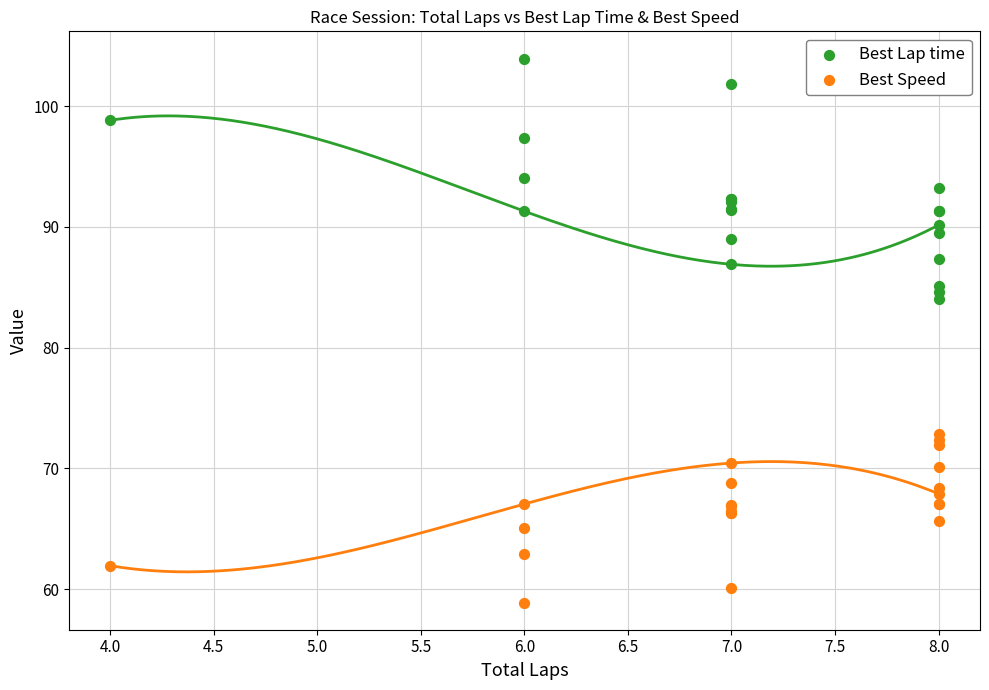

What is the X range (max minus min) for the scatter plot?

4.0